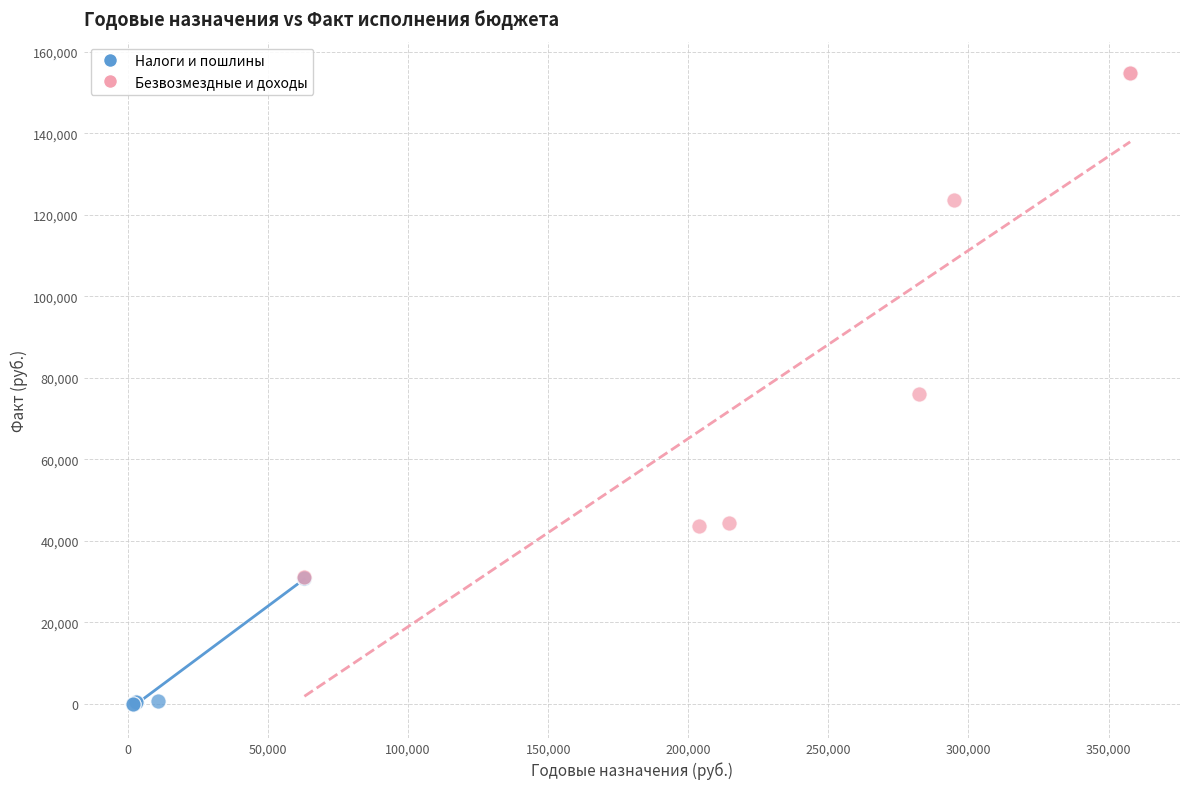

Which series has the widest spread of Y values?

Безвозмездные и доходы